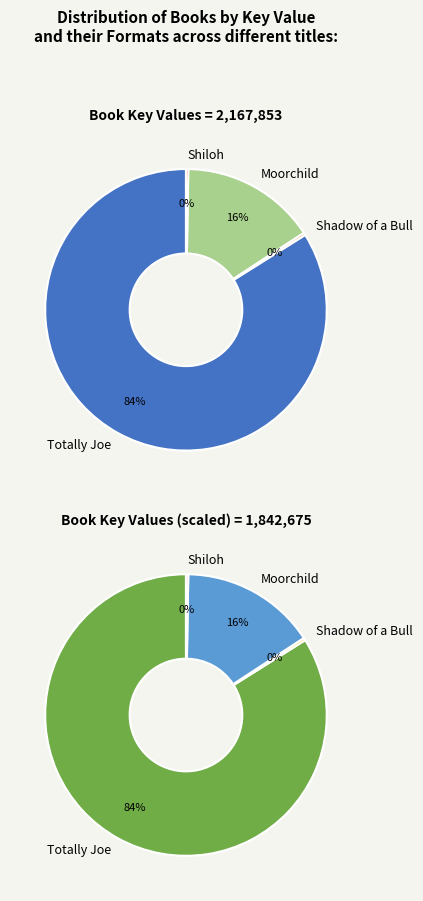

Approximately how many times larger is the value at Moorchild compared to Totally Joe?

0.2